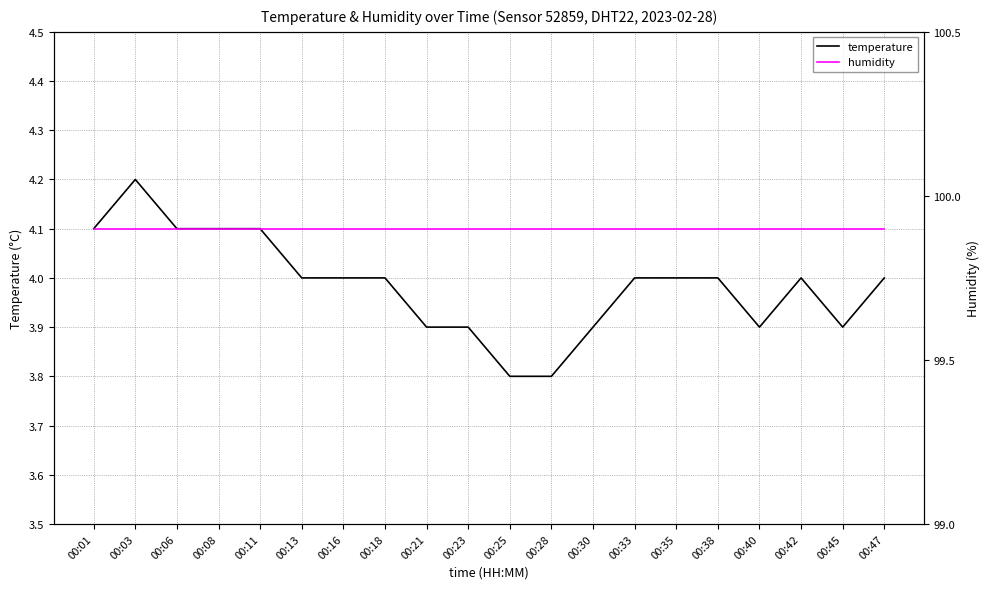

What are all the series names shown in the legend?

temperature, humidity